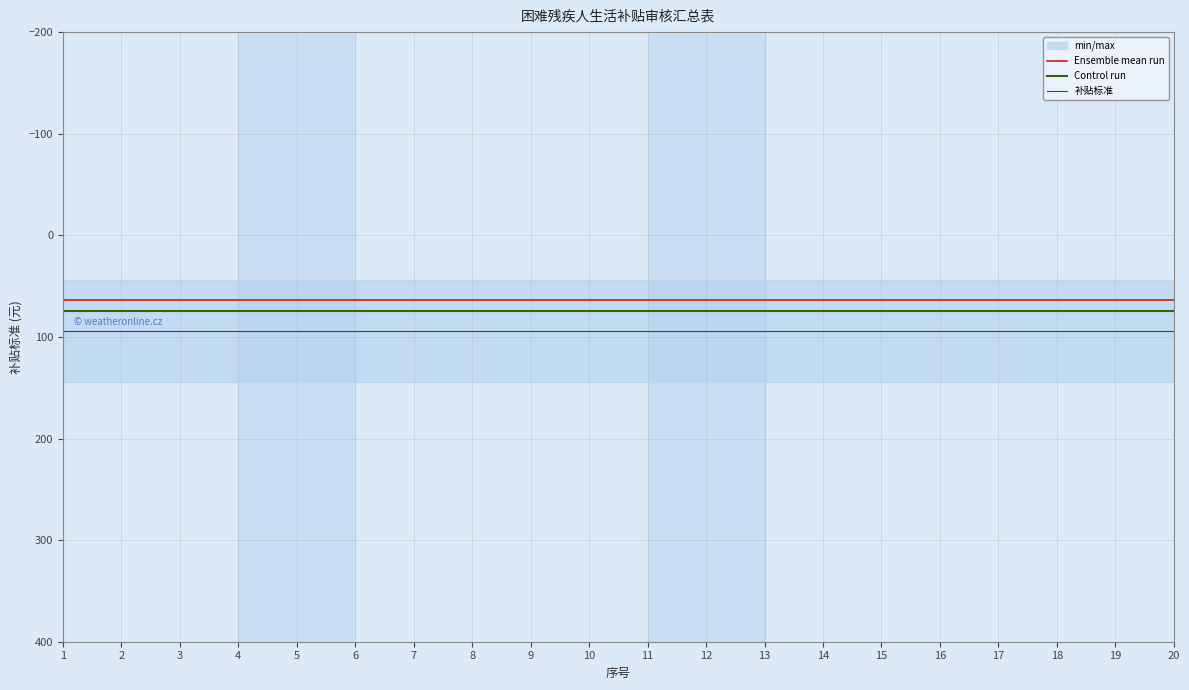

Reading right to left, extract all data points from this chart.

Ensemble mean run: 64	64	64	64	64	64	64	64	64	64	64	64	64	64	64	64	64	64	64	64
Control run: 74	74	74	74	74	74	74	74	74	74	74	74	74	74	74	74	74	74	74	74
补贴标准: 94	94	94	94	94	94	94	94	94	94	94	94	94	94	94	94	94	94	94	94